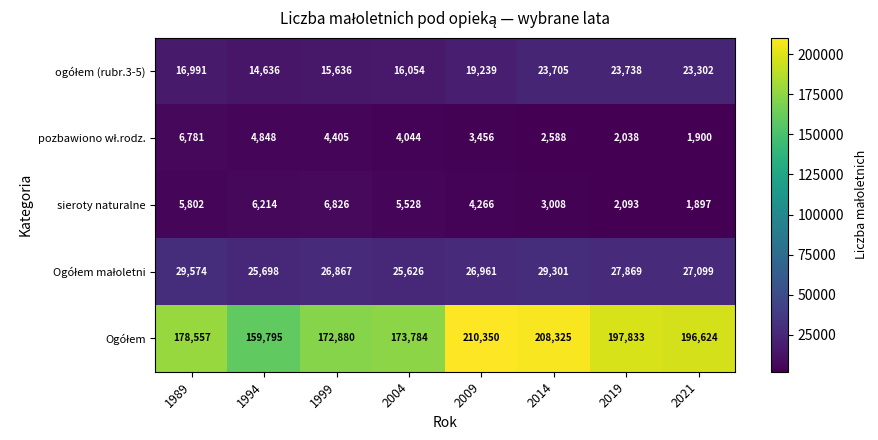

What is the difference between the highest and lowest values at 2009?

206894